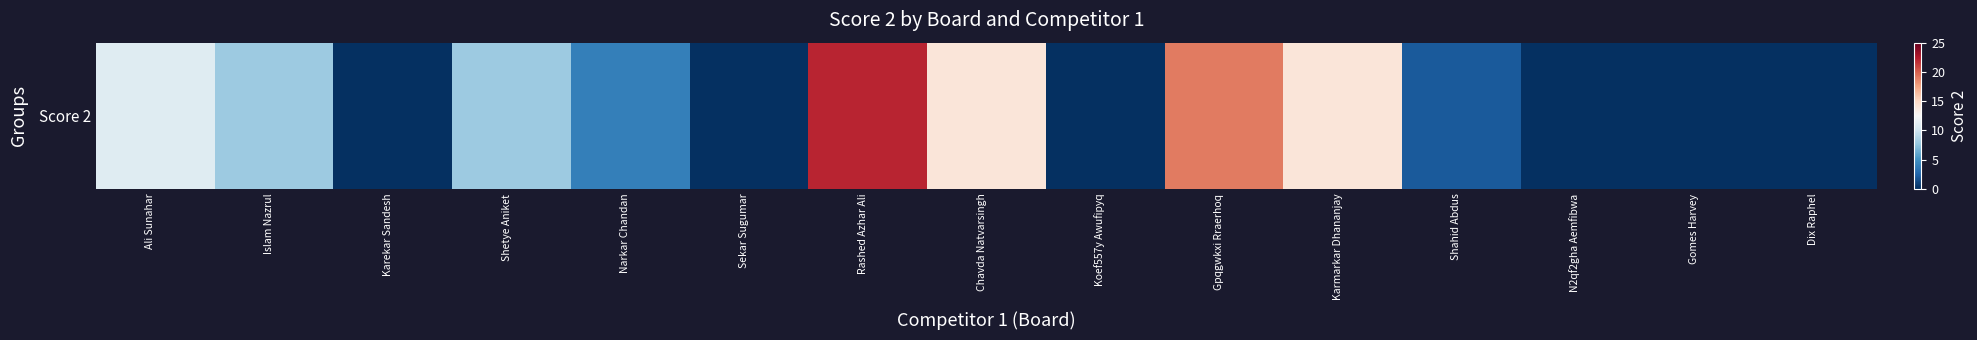

Count the number of values greater than 4.

7